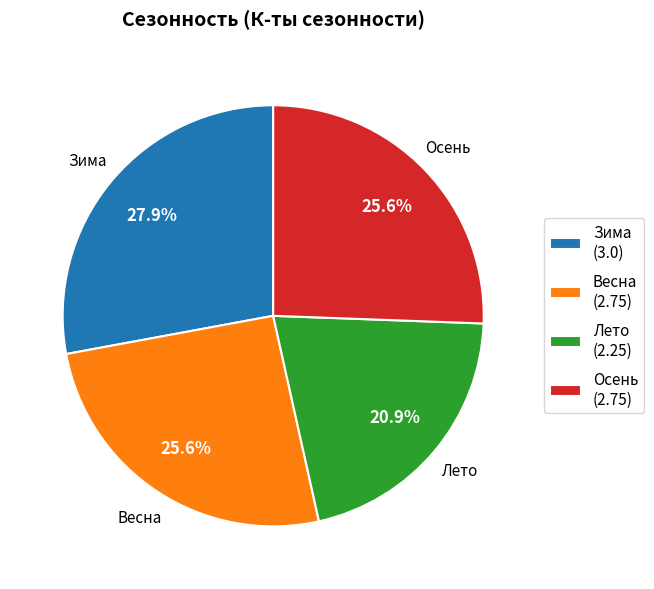

Between Весна (2.75) and Лето (2.25), which is larger?

Весна (2.75)